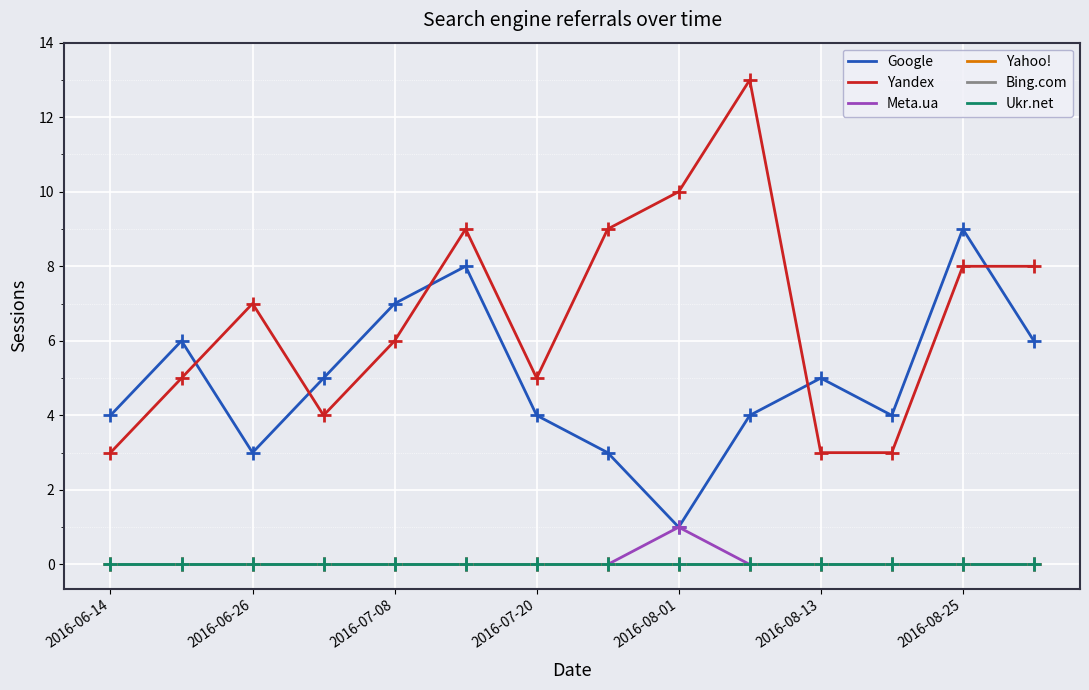

Does the chart display data point markers on the line(s)?

No